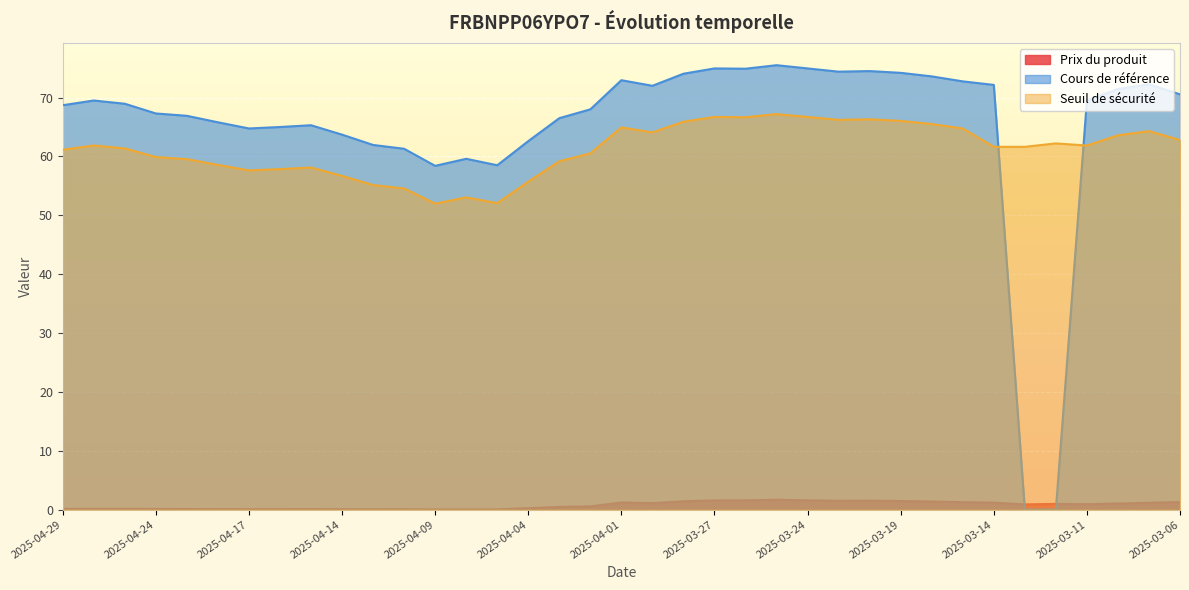

What position from the right is 2025-03-13?

6